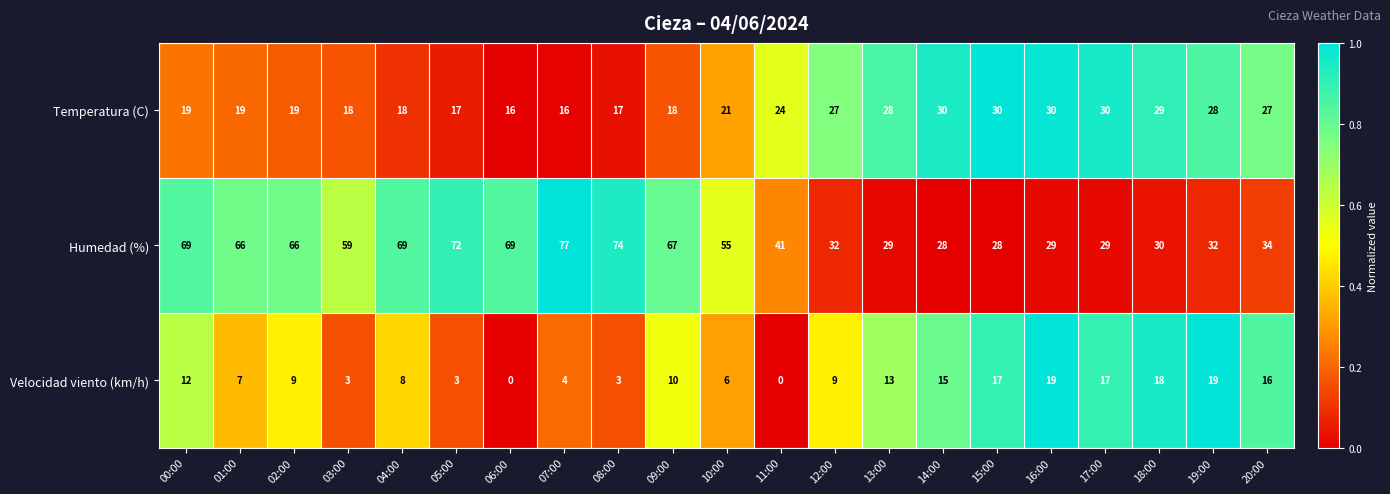

What is the difference between the Velocidad viento (km/h) values at 04:00 and 00:00?

4